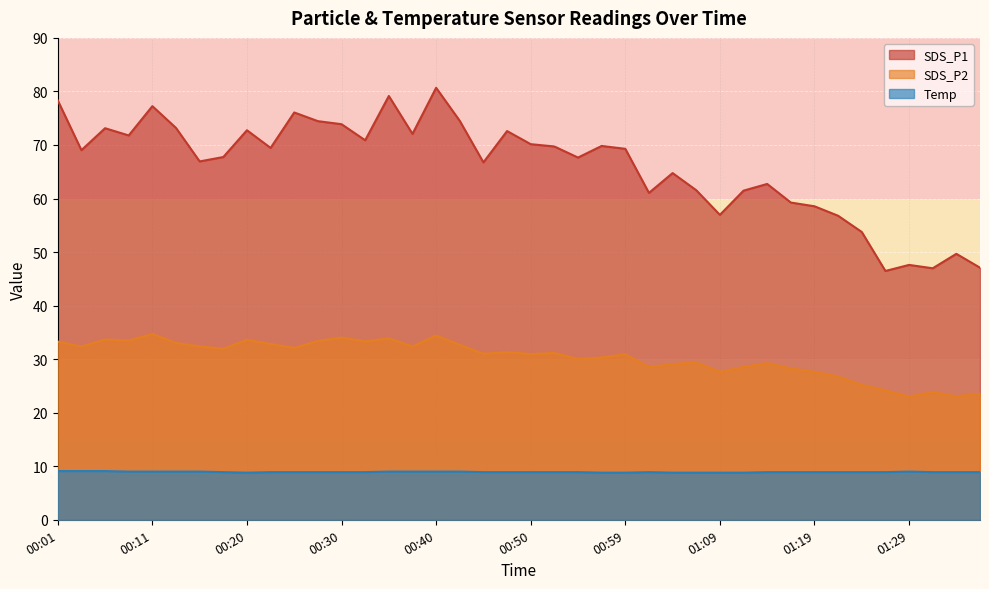

Reading left to right, list all the values displayed in this chart.

SDS_P1: 78.3	69.0	73.1	71.8	77.2	73.2	66.9	67.8	72.8	69.5	76.1	74.5	73.9	70.9	79.2	72.1	80.7	74.5	66.8	72.6	70.2	69.7	67.7	69.8	69.3	61.0	64.8	61.5	57.0	61.5	62.7	59.2	58.5	56.8	53.8	46.5	47.6	47.0	49.7	47.1
SDS_P2: 33.3	32.4	33.7	33.5	34.7	33.0	32.4	31.9	33.6	32.8	32.1	33.4	34.0	33.3	33.9	32.4	34.4	32.7	31.0	31.3	30.9	31.1	30.1	30.3	30.9	28.5	29.1	29.4	27.6	28.6	29.2	28.3	27.6	26.7	25.2	24.2	23.0	23.9	23.1	23.6
Temp: 9.1	9.1	9.1	9.0	9.0	9.0	9.0	8.9	8.8	8.9	8.9	8.9	8.9	8.9	9.0	9.0	9.0	9.0	8.9	8.9	8.9	8.9	8.9	8.8	8.8	8.9	8.8	8.8	8.8	8.8	8.9	8.9	8.9	8.9	8.9	8.9	9.0	8.9	8.9	8.9